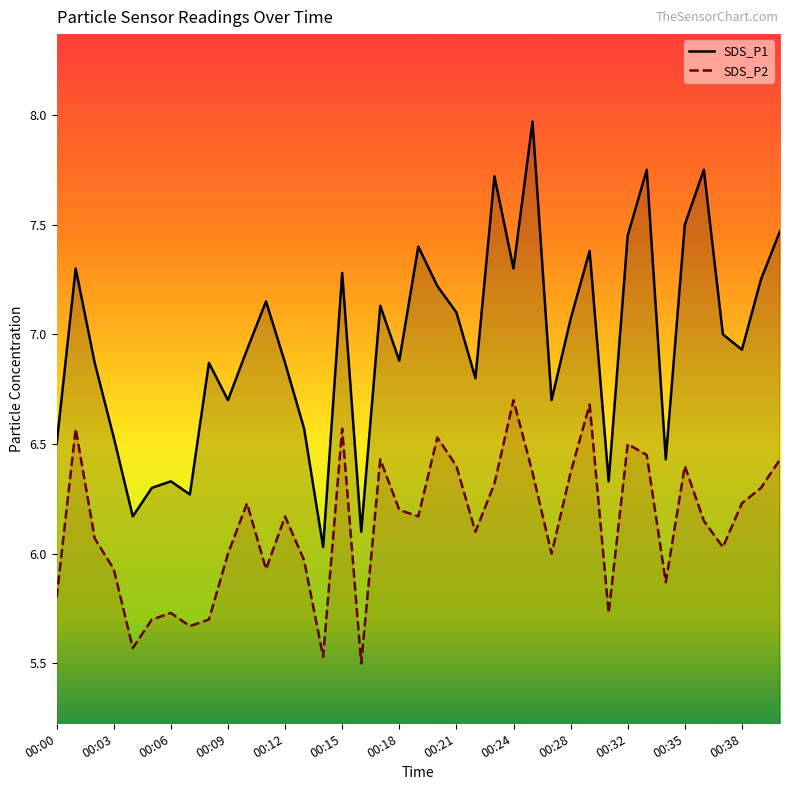

True or false: SDS_P1 and SDS_P2 intersect in this chart.

False